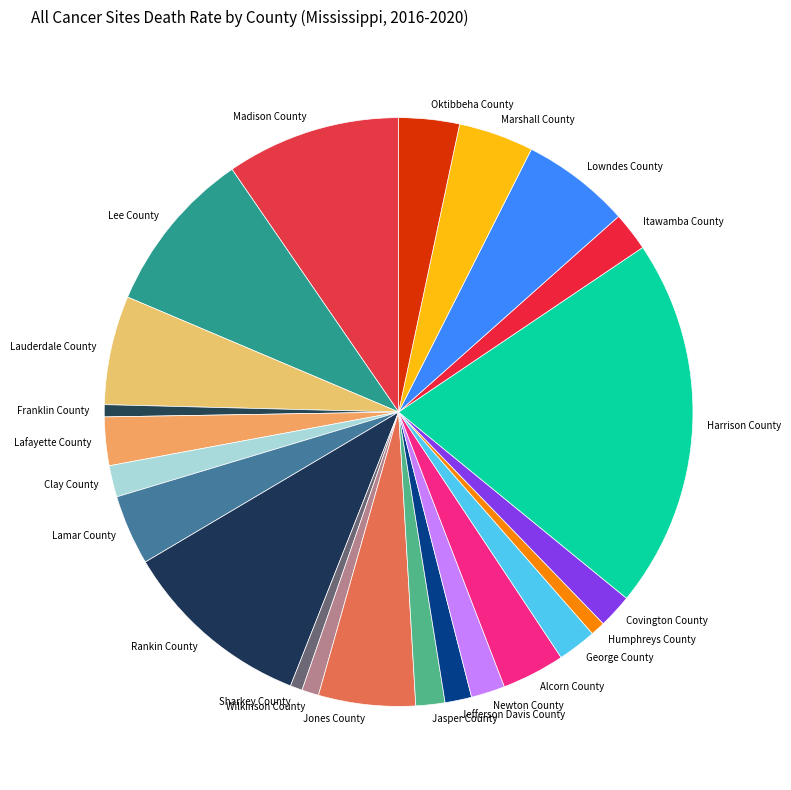

What is the ratio of the value at Covington County to the value at Marshall County?

0.5